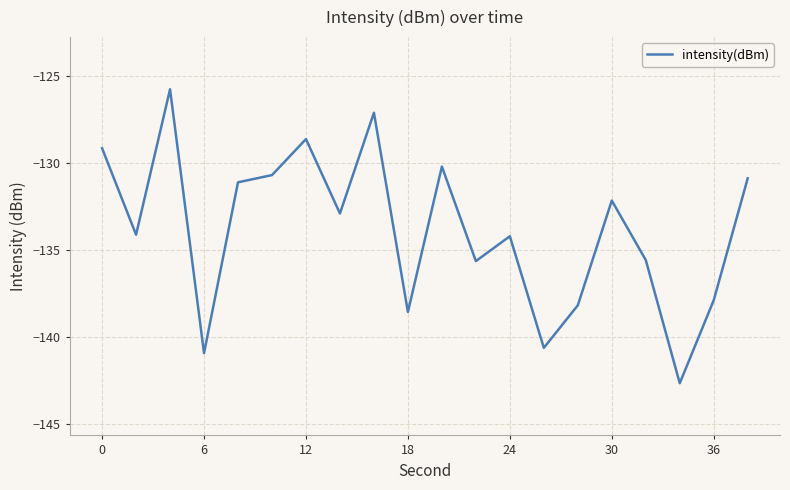

Does the chart display data point markers on the line(s)?

No